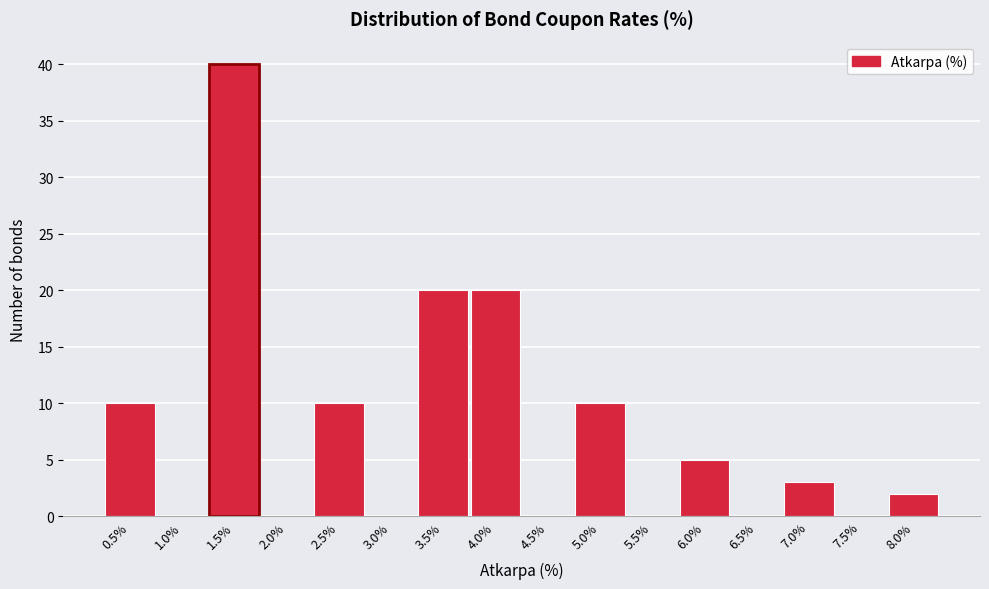

Which range on the x-axis has the tallest bar?

1.25 to 1.75